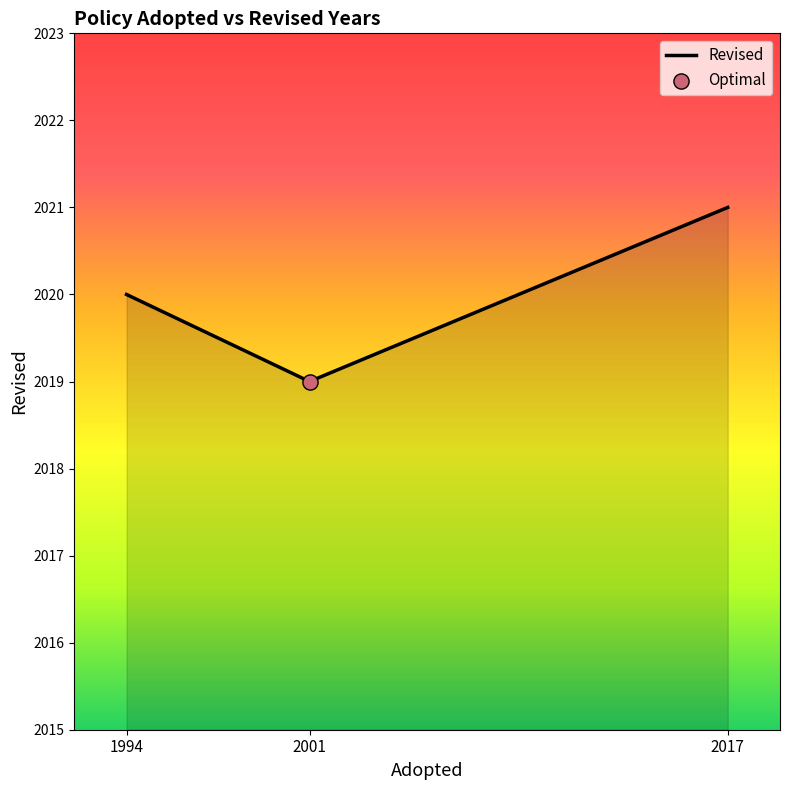

Which has a higher value, 2001 or 1994?

1994